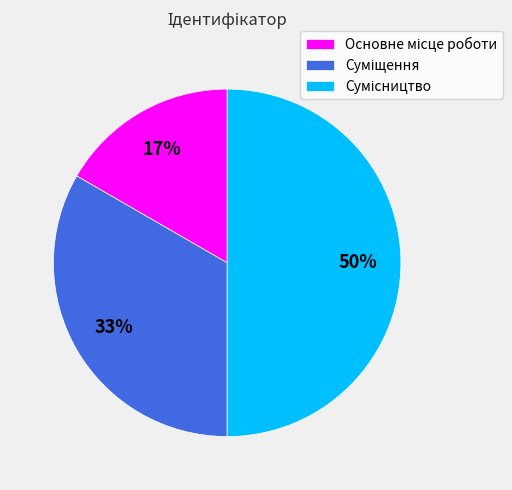

To the nearest percent, what is the difference between the largest and smallest slice percentages?

33%